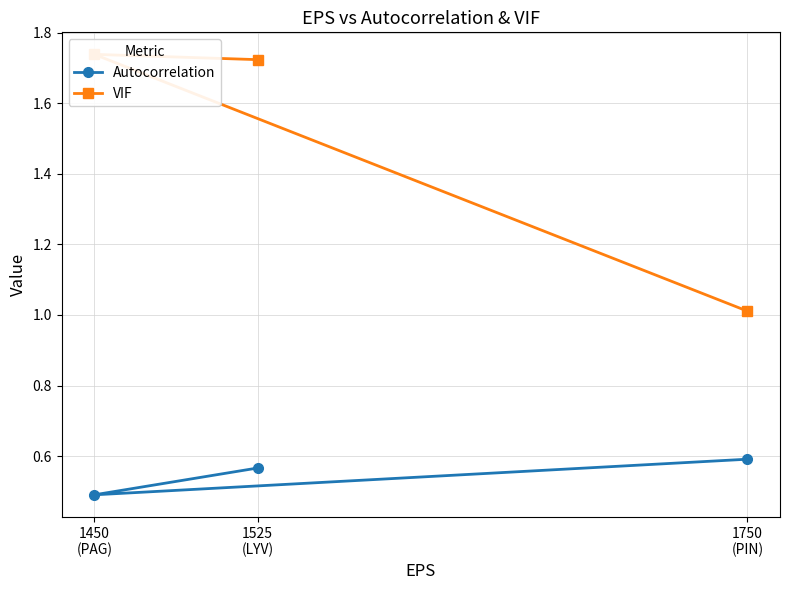

What is the average value of the Autocorrelation series?

0.5